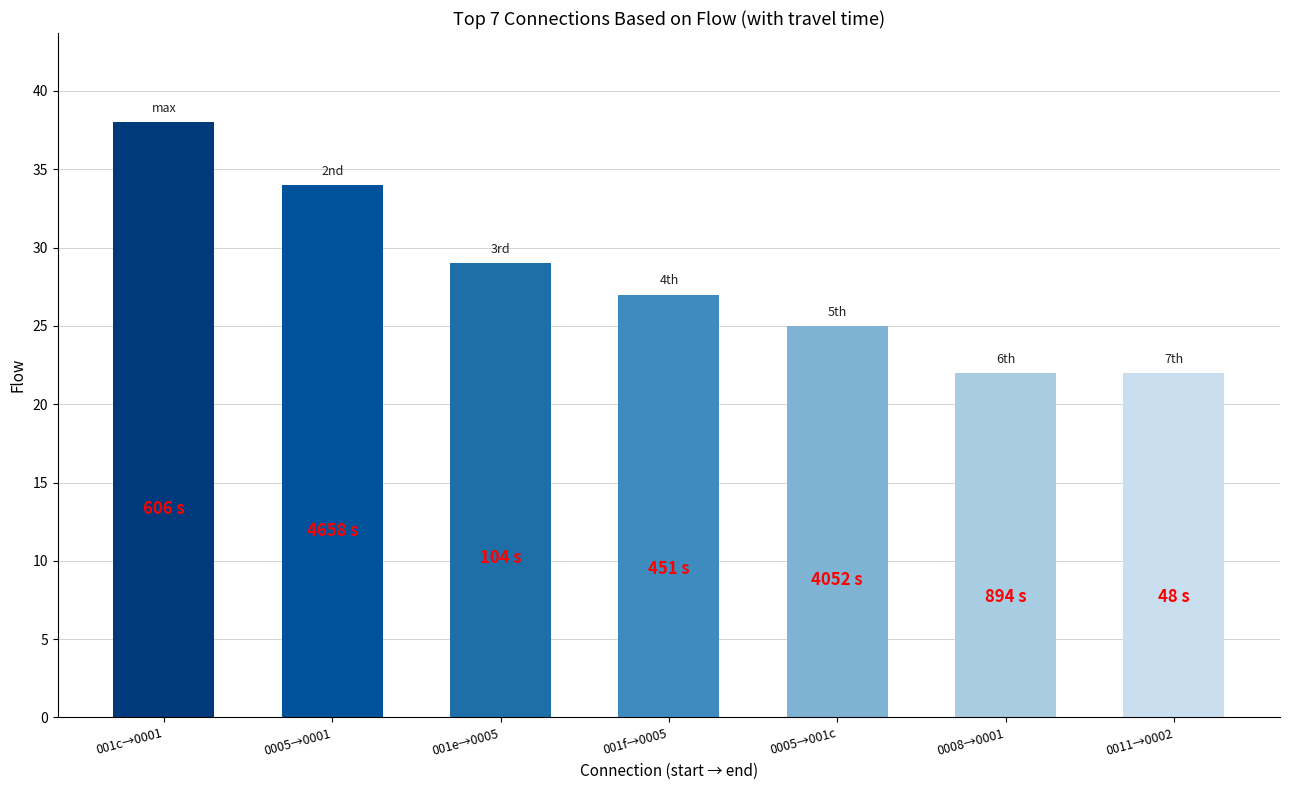

Where is the data nearest to the value 30?

001e→0005